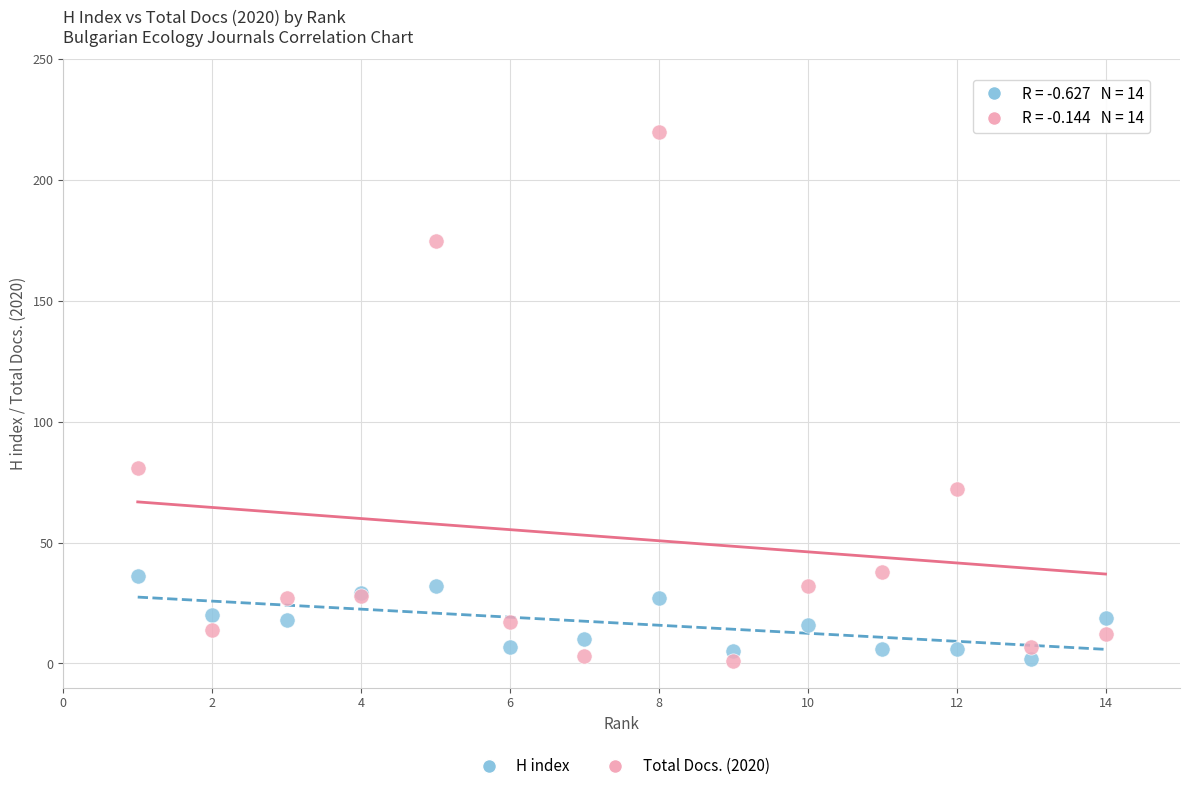

In the Total Docs. (2020) series, what Y value is closest to 110?

81